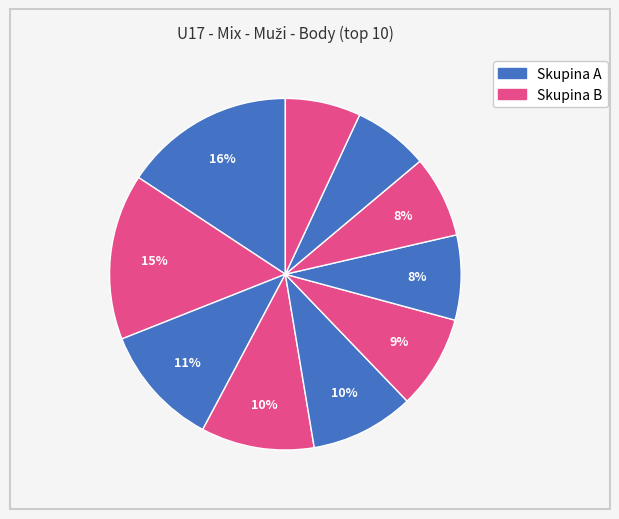

Rank the categories by value from lowest to highest.

Hrazdíra Patrik, Patzák Lukáš, Raška Jakub, Bouberle Jakub, Jurča Filip, Waliszewski Marek, Kaplan Ondřej, Cirók Josef, Burget Adam, Havlíček Vojtěch